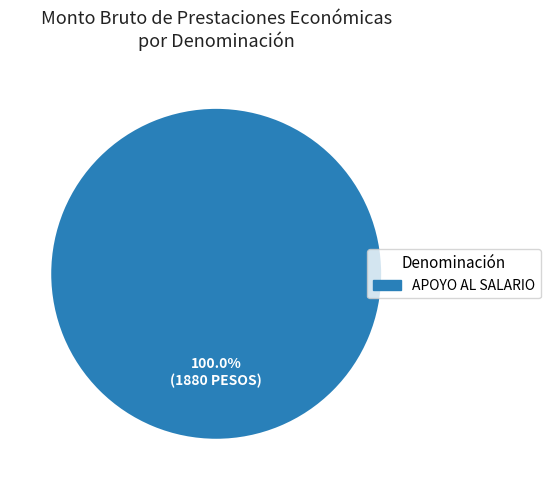

Rank the categories by value from highest to lowest.

APOYO AL SALARIO